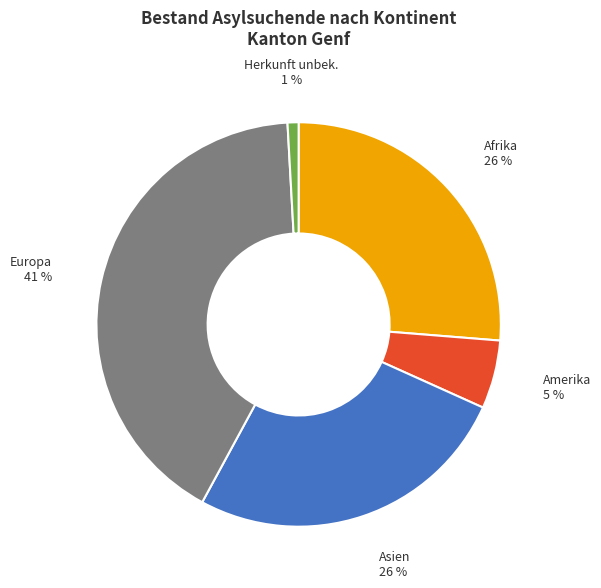

Is it true that Afrika is 26% of the pie?

True